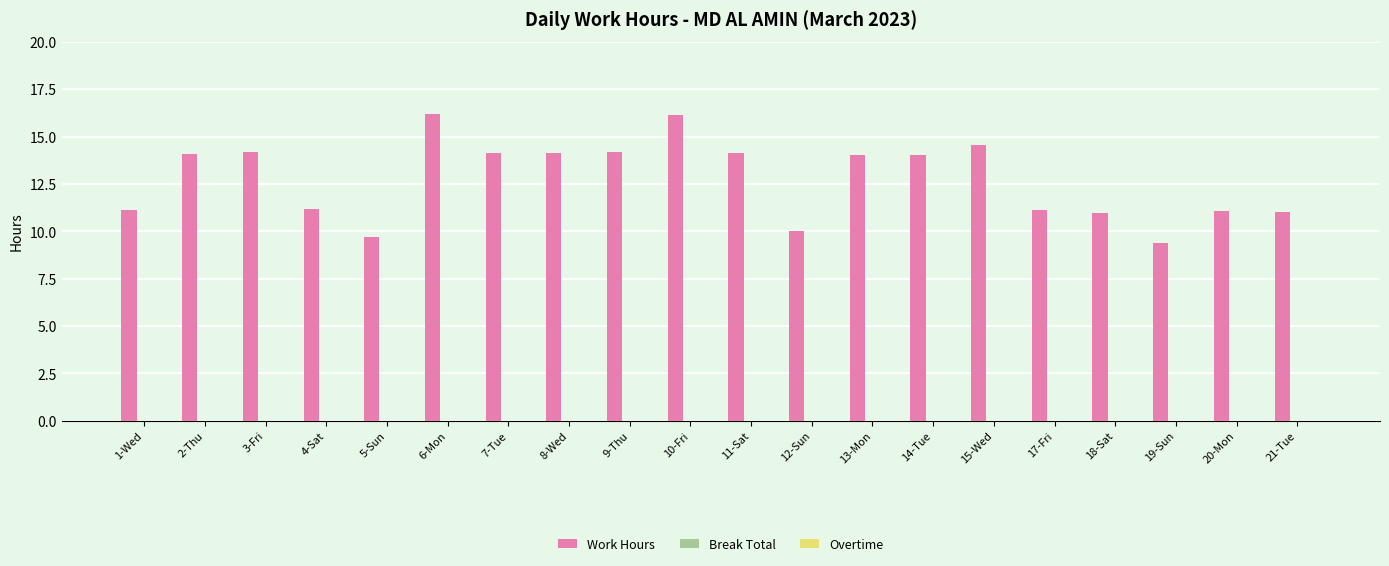

What is the value of the 9th bar from the left?

14.2